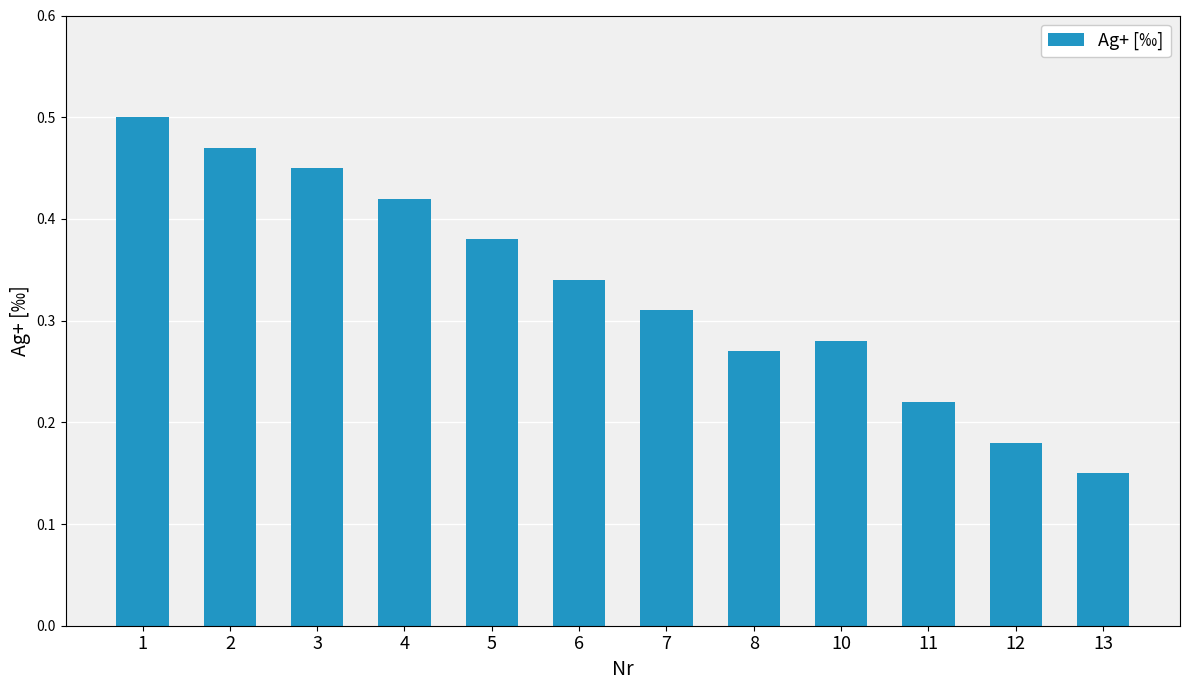

Which label corresponds to the smallest value in the chart?

13